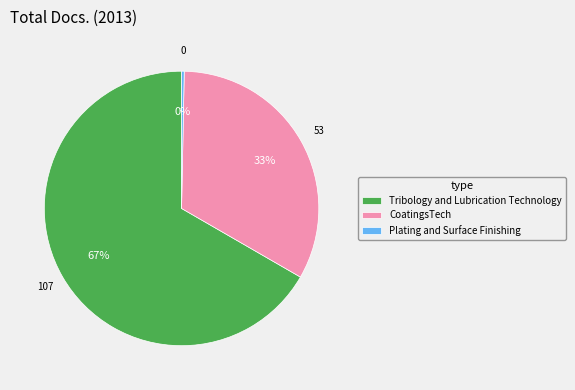

Is the sum of CoatingsTech and Plating and Surface Finishing greater than half?

No